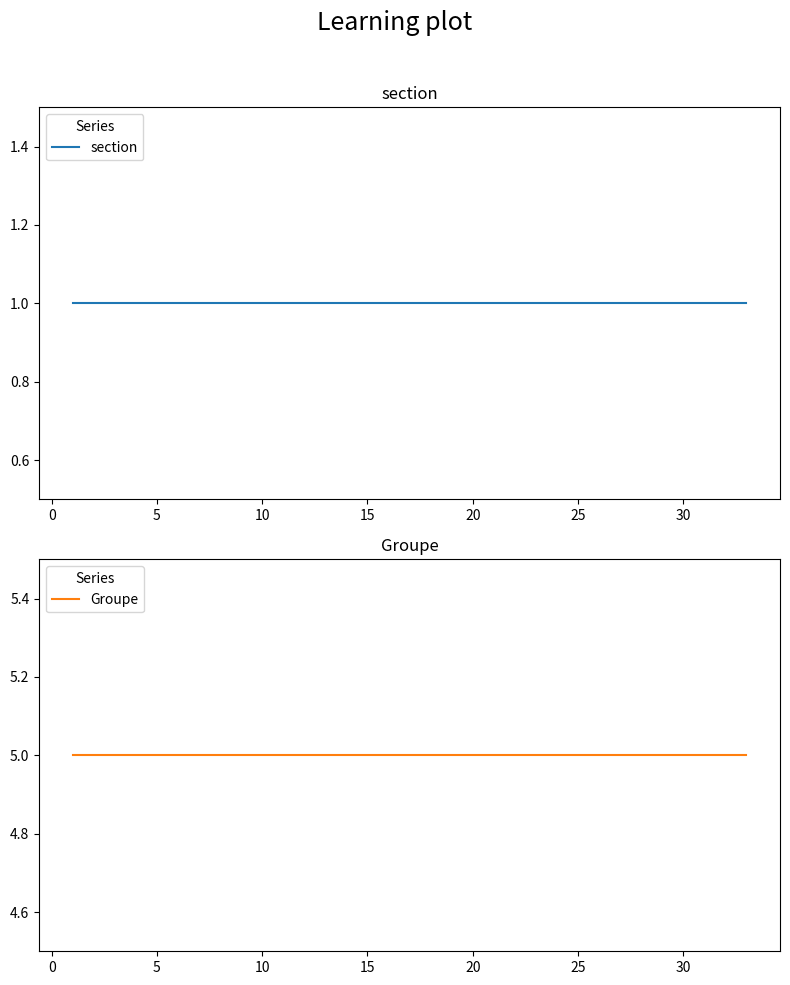

Rank the series by their average value, from highest to lowest.

Groupe, section